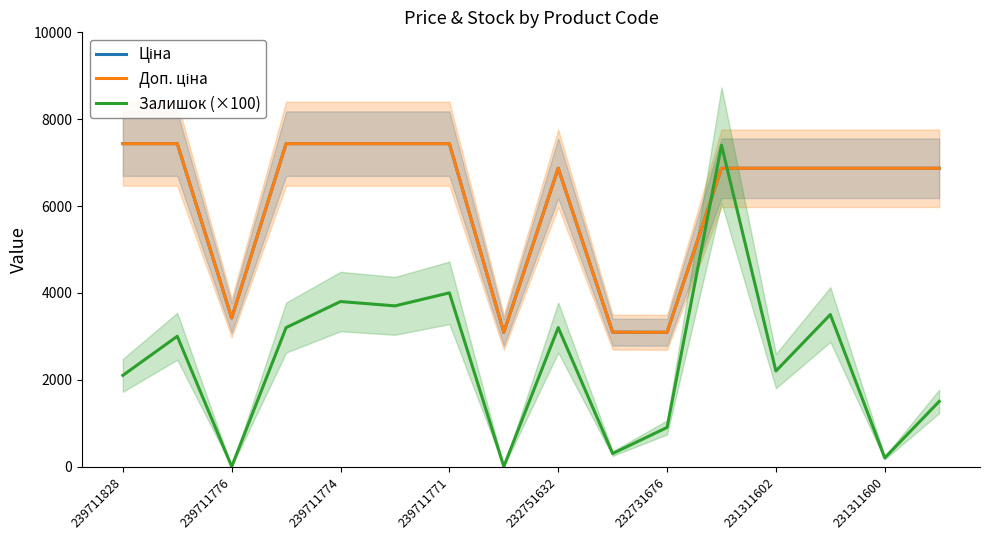

The value of Залишок (×100) at 239711774 is 1976.3. True or false?

False